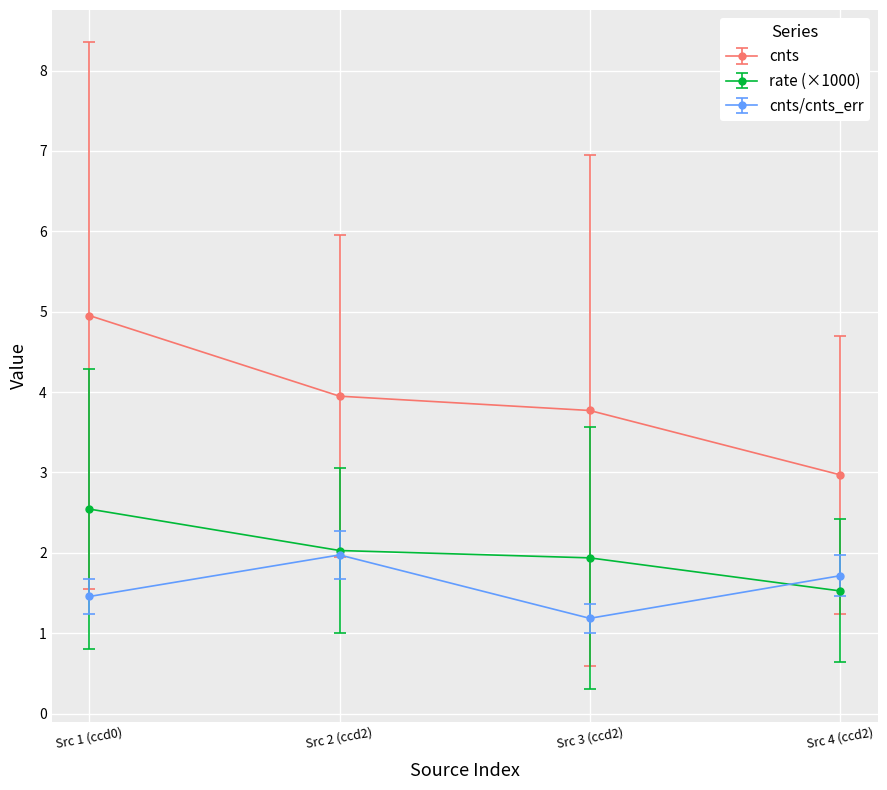

Where does the cnts series first go above 3?

Src 1 (ccd0)